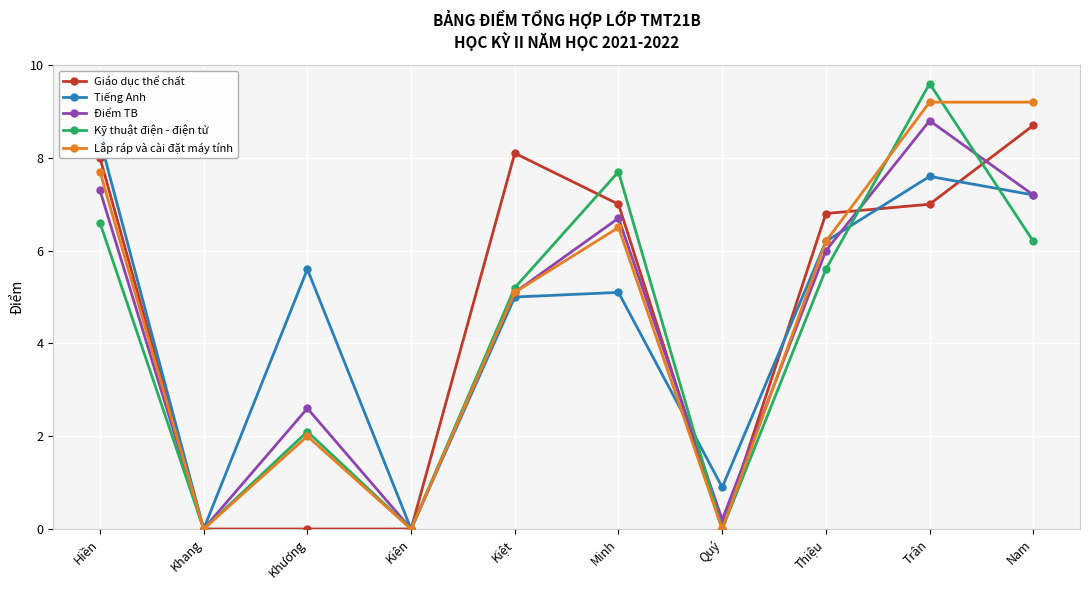

True or false: Tiếng Anh has more than 0 points higher than both neighbors.

True